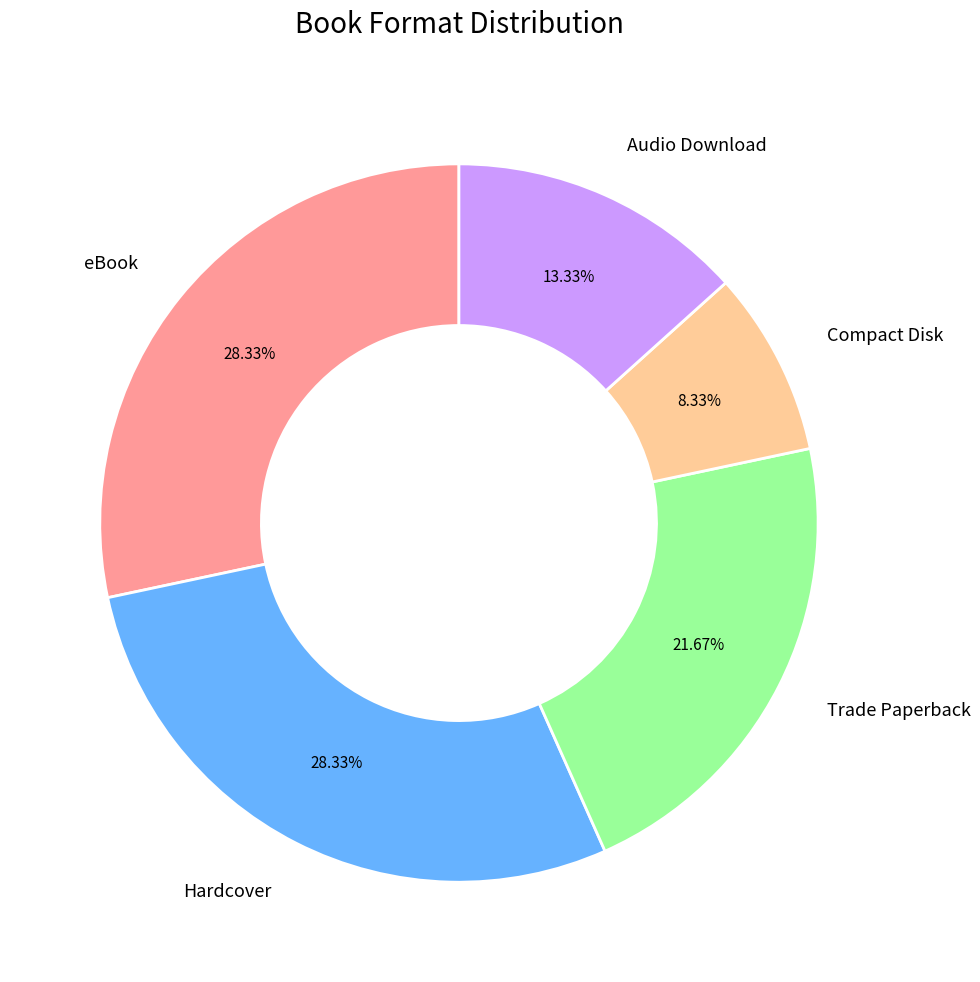

To the nearest percent, what is the difference between the eBook and Hardcover slice percentages?

0%